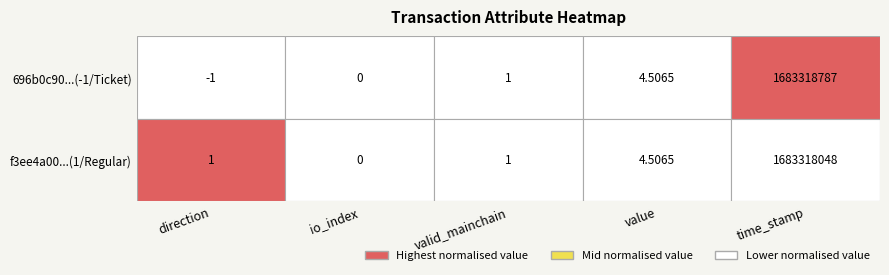

What is the maximum value shown in the chart?

1683318787.0